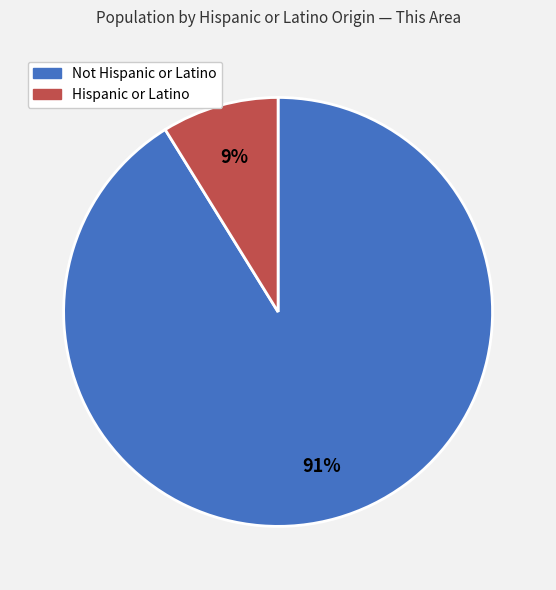

Does any single category account for the majority?

Yes